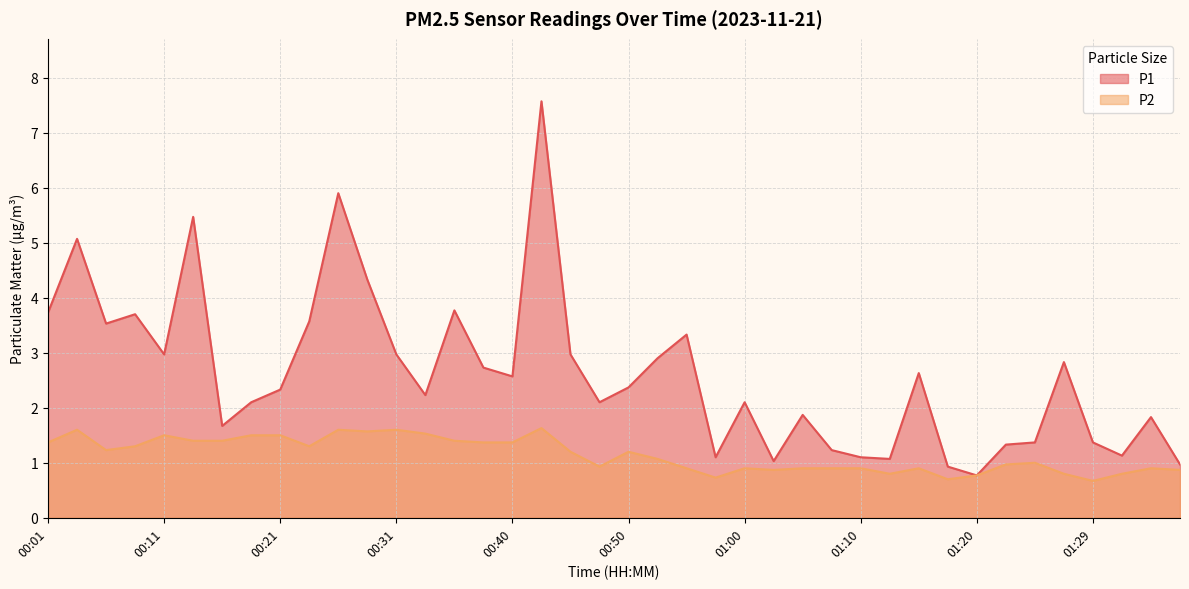

In P1, how many points are lower than both neighbors (excluding endpoints)?

11